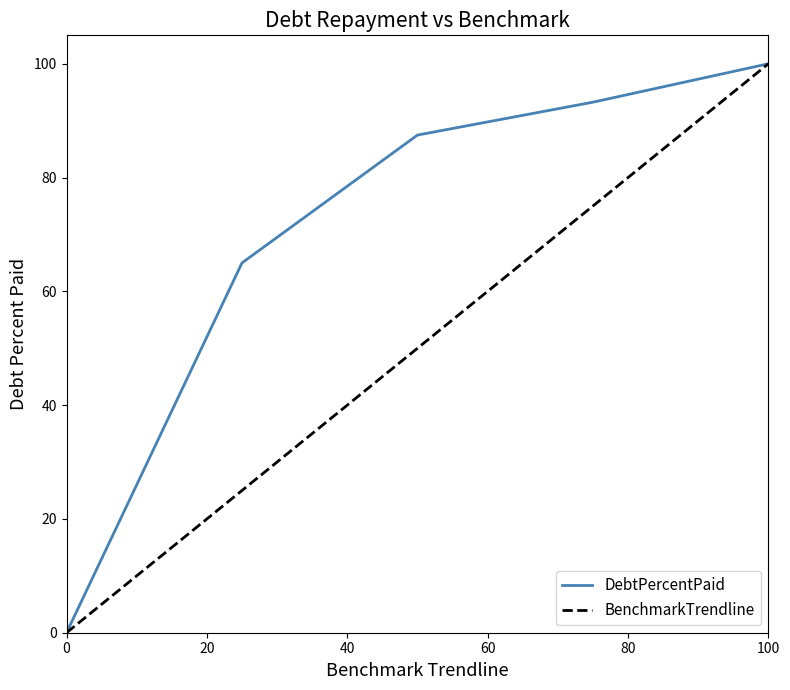

What is the average value of the DebtPercentPaid series?

69.1